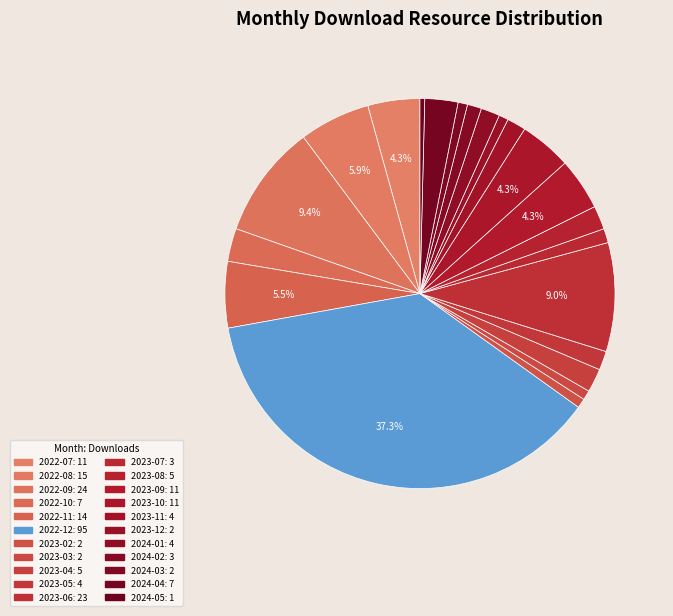

Is it true that 2023-03 is 1% of the pie?

True